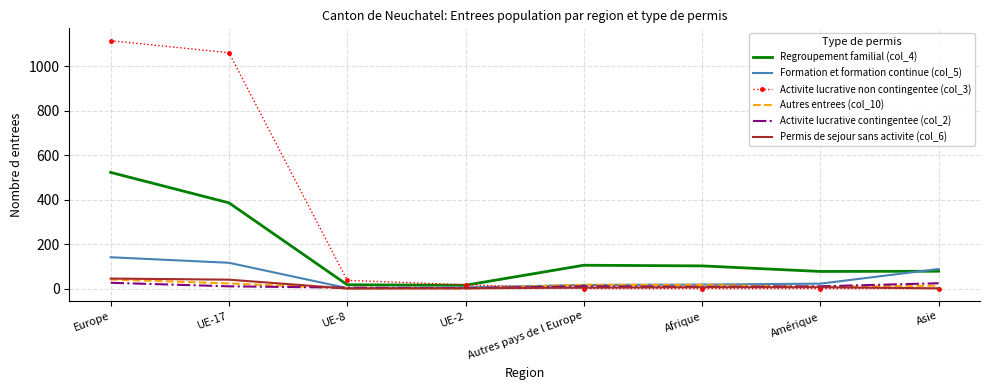

How many values in the Formation et formation continue (col_5) series are below 22?

4